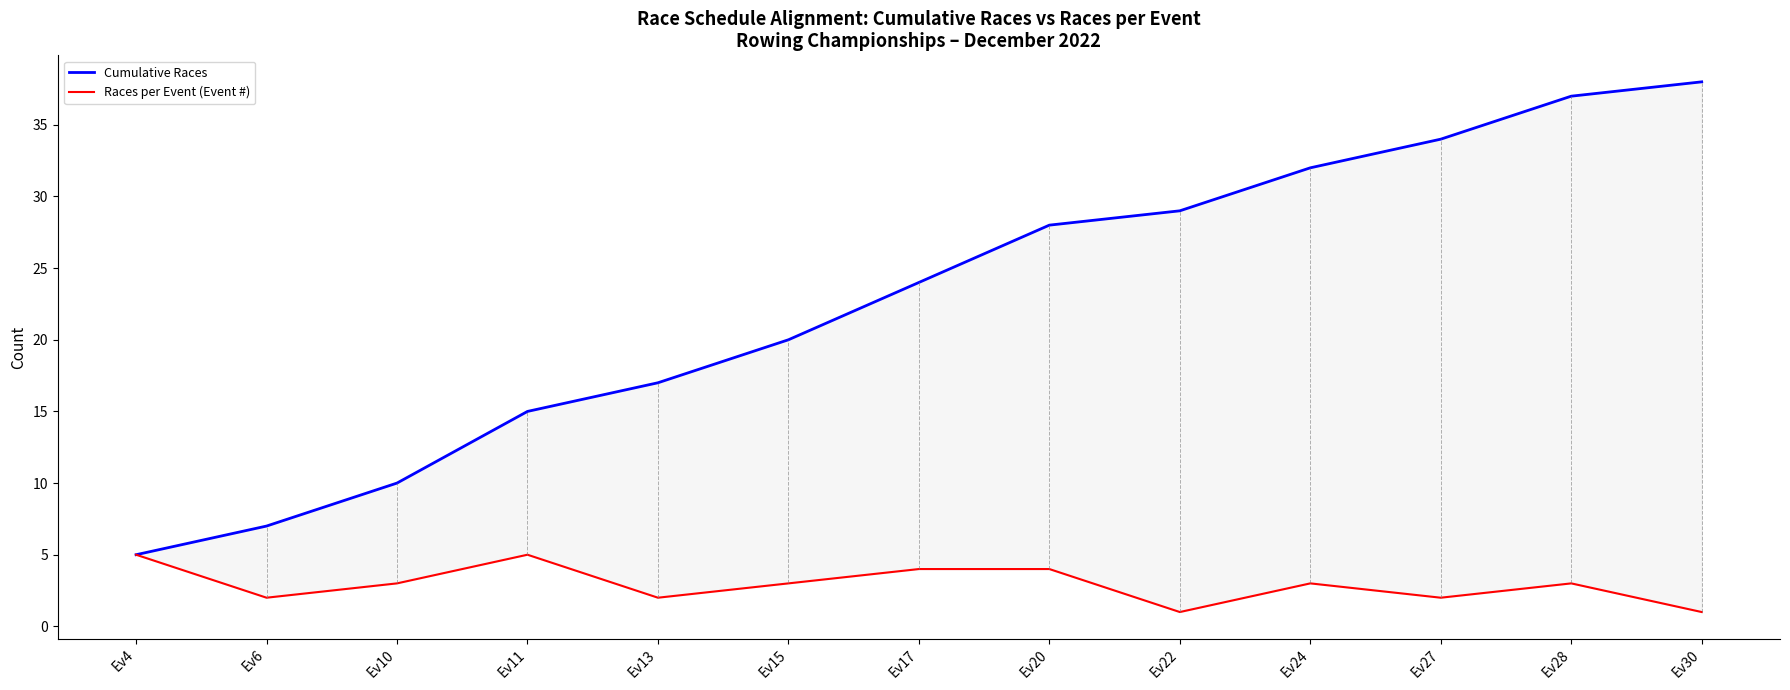

True or false: Cumulative Races and Races per Event (Event #) intersect in this chart.

False